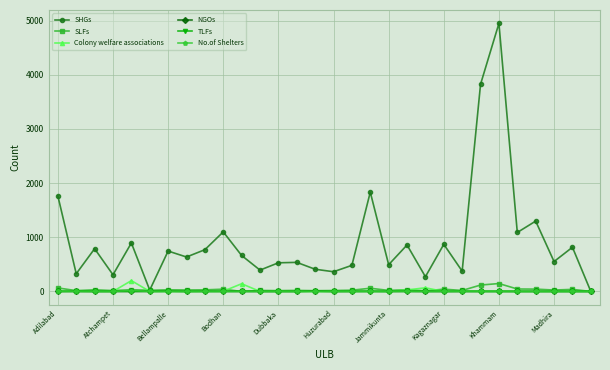

Which series has the largest range (max minus min)?

SHGs